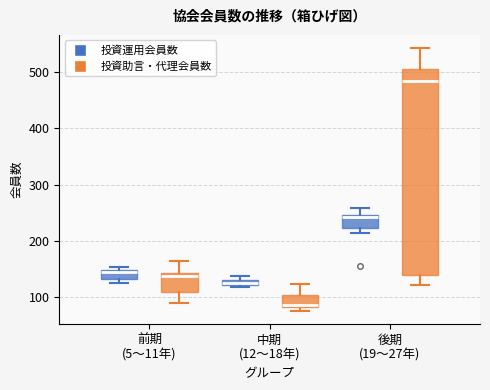

Which box's median line is the highest?

後期 (19〜27年) (投資助言・代理会員数)